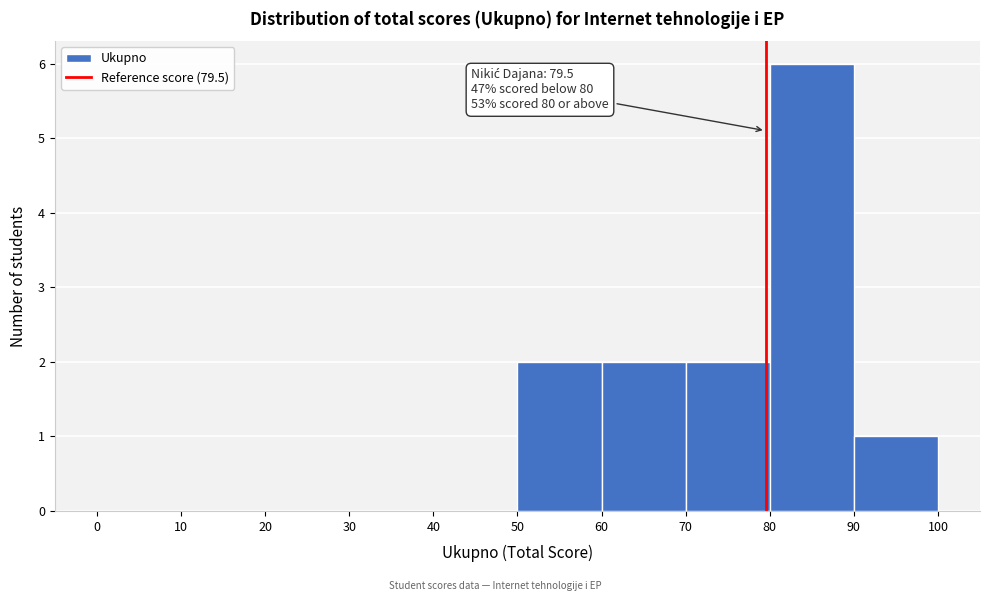

Over which range of the x-axis is the bar tallest?

80 to 90